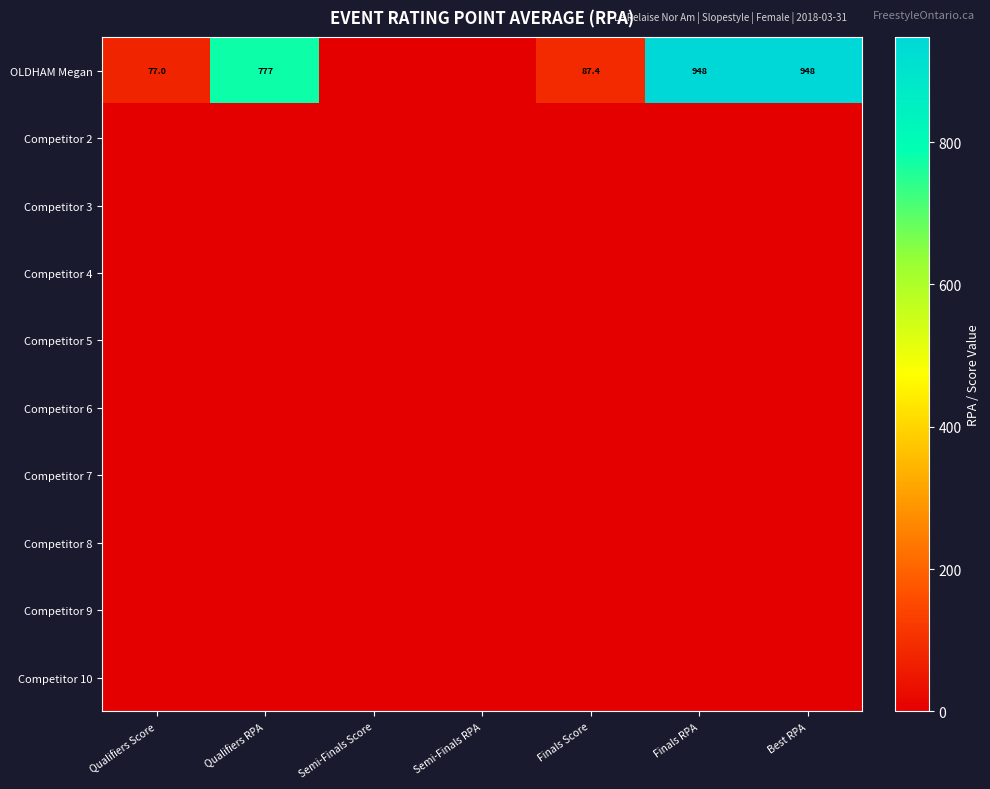

The OLDHAM Megan series shows 1252.3 at Qualifiers RPA. True or false?

False